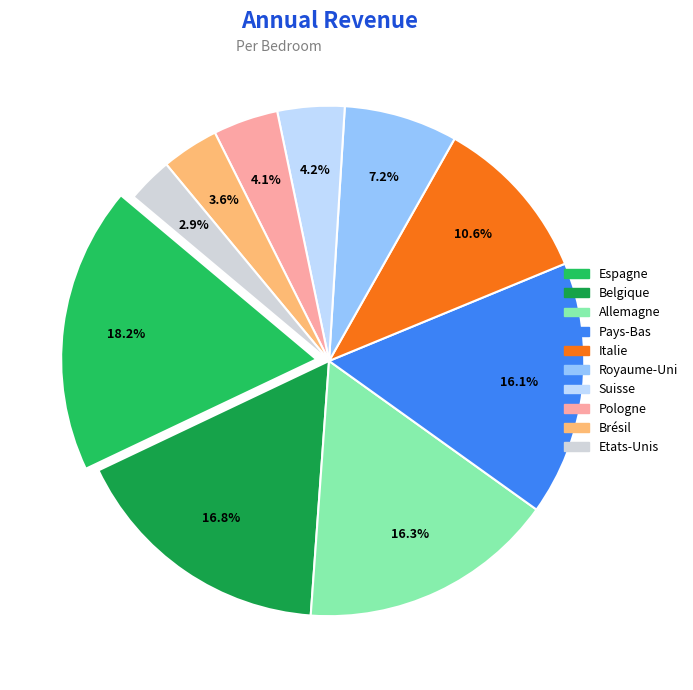

To the nearest percent, what is the difference between the largest and smallest slice percentages?

15%